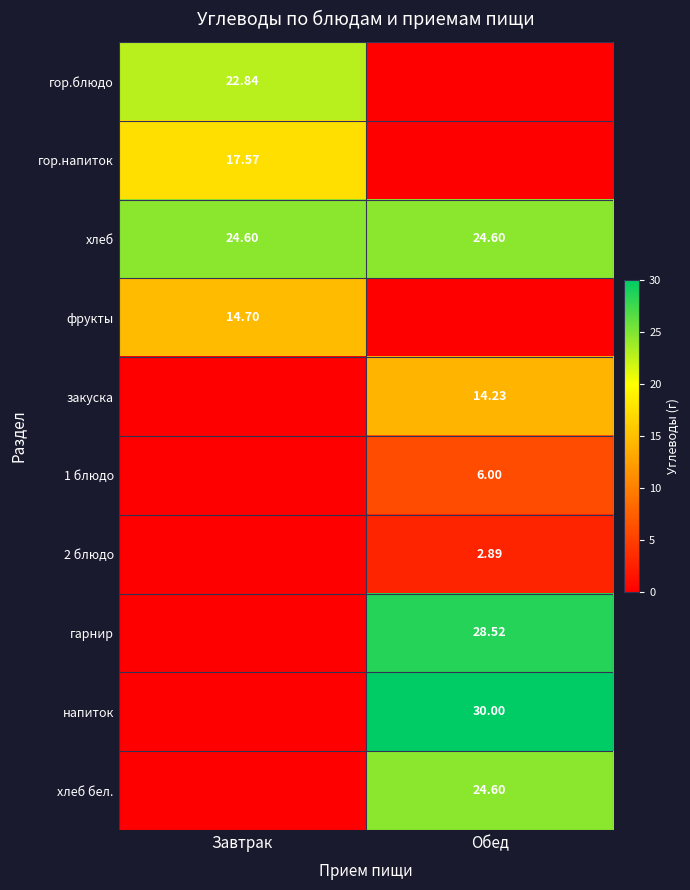

Between Завтрак and Обед, which is larger?

Завтрак